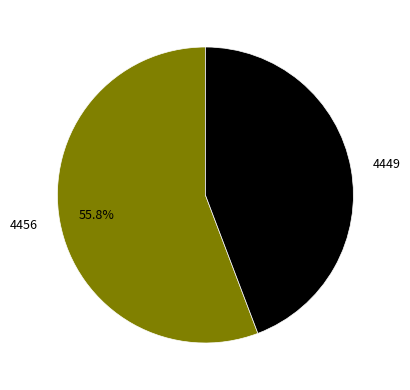

Is there a majority slice in this chart?

Yes